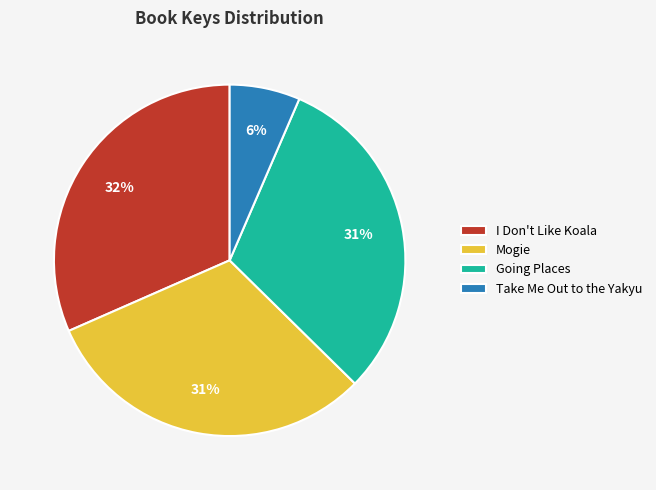

How many slices are in this pie chart?

4